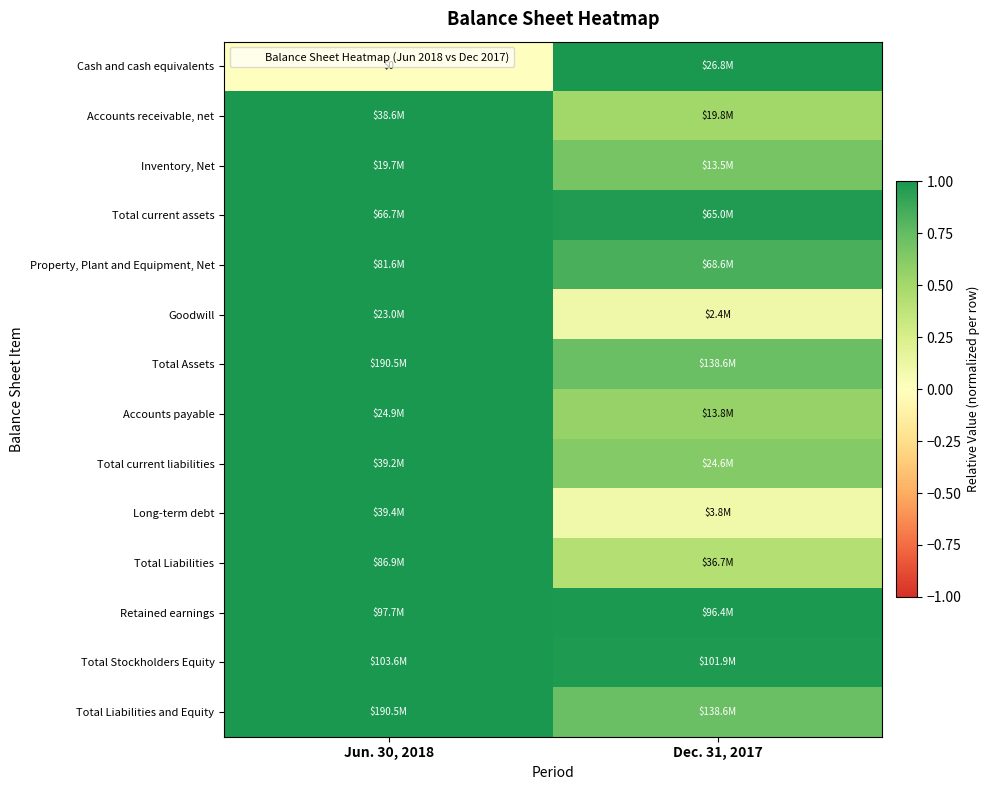

Which series has the largest total across all categories?

Retained earnings